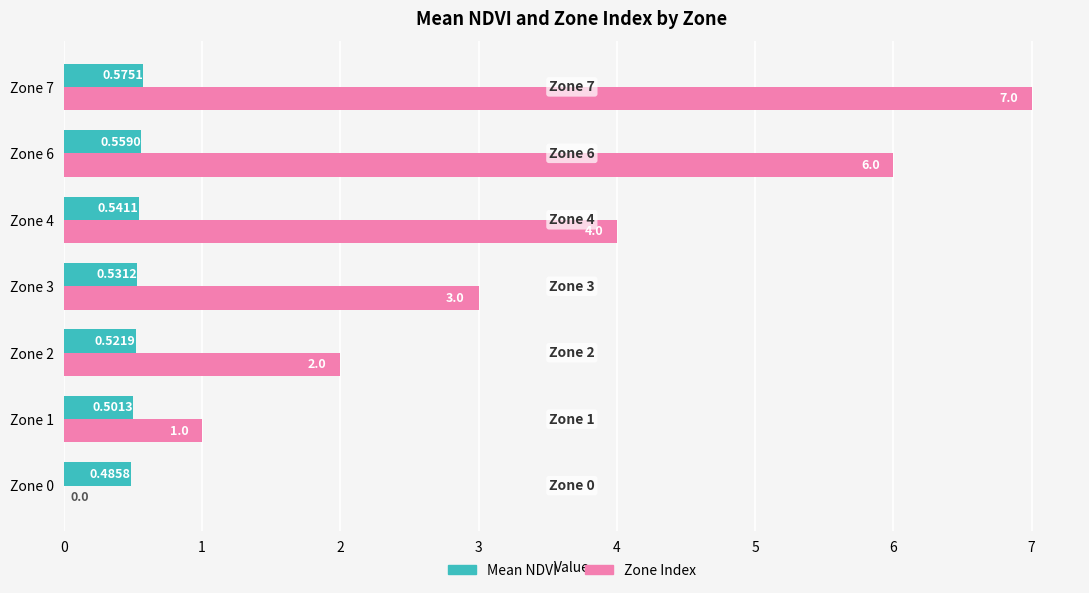

At which category is the sum across all series the highest?

Zone 7